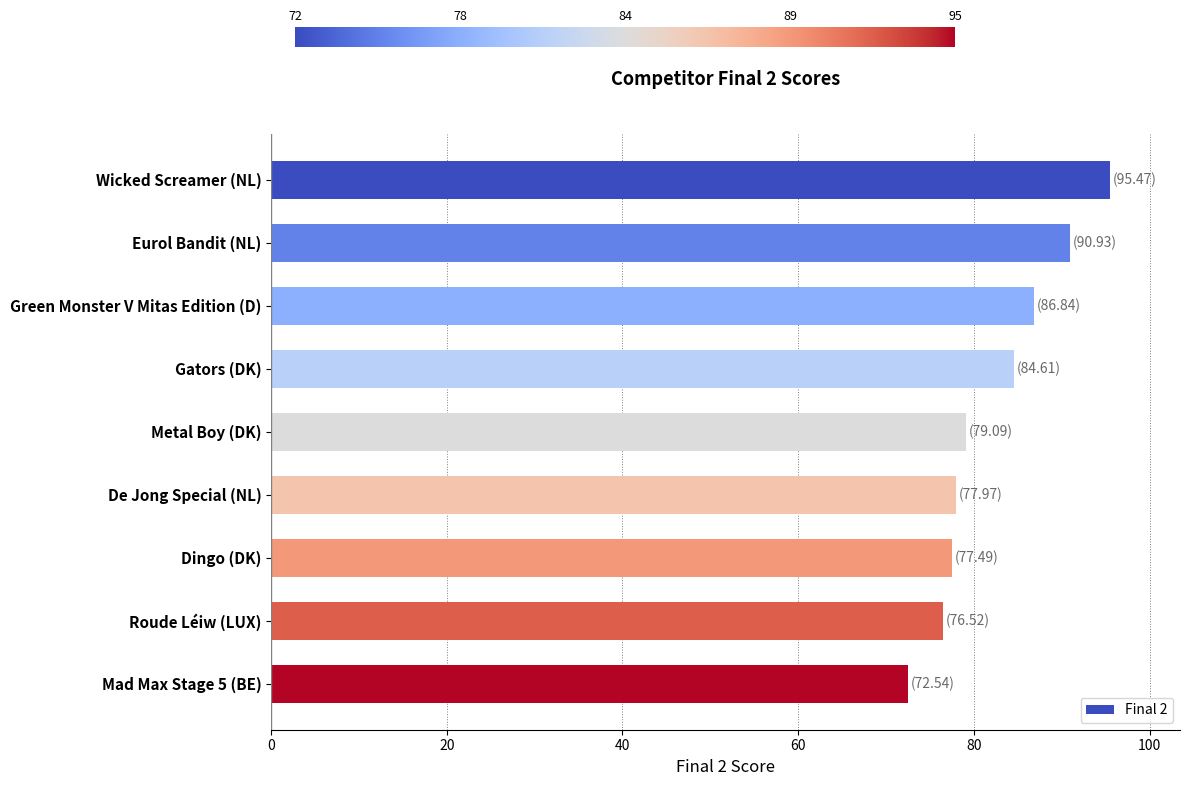

What is the smallest value displayed?

72.5